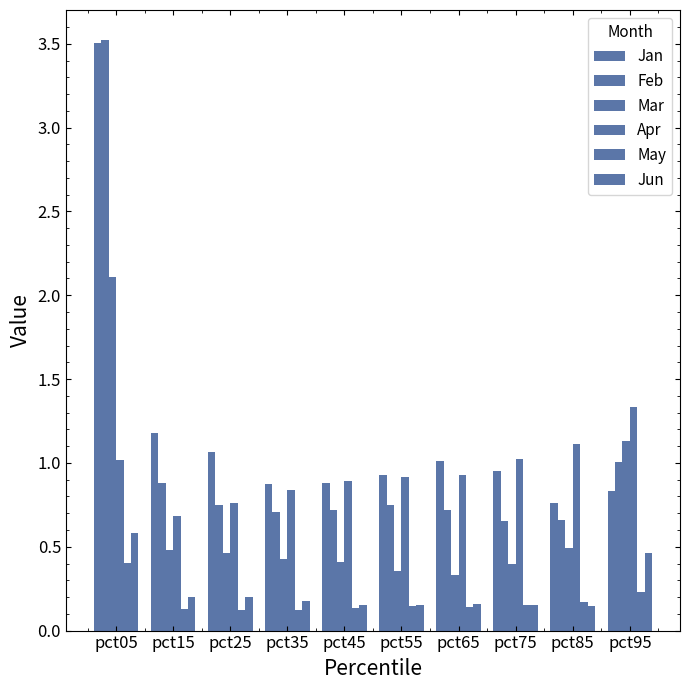

At how many categories does at least one series exceed 0?

10